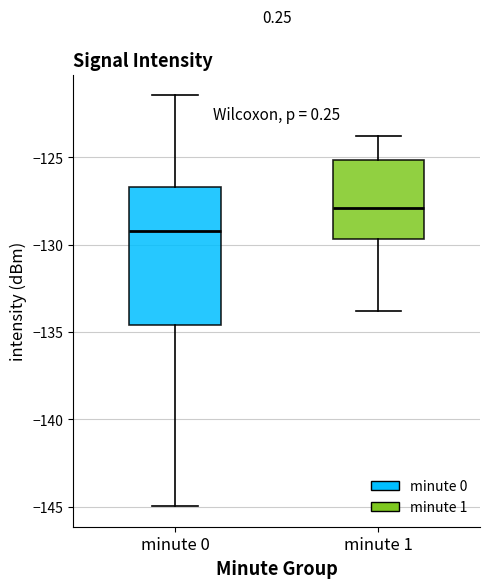

Comparing the boxes themselves (not the whiskers), which one is the tallest?

minute 0